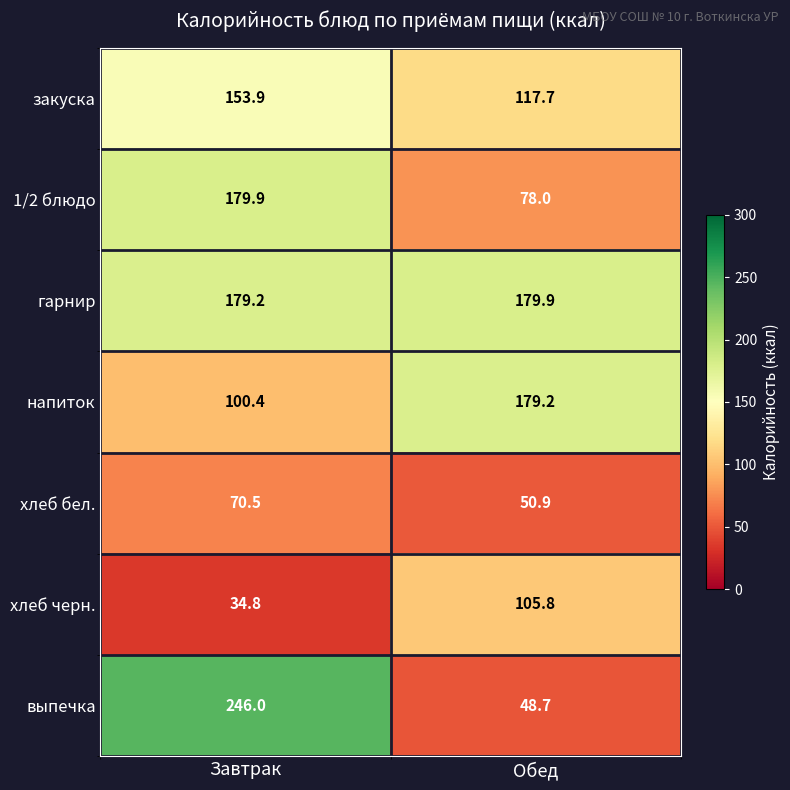

Reading right to left, extract all data points from this chart.

закуска: 117.7	153.9
1/2 блюдо: 78.0	179.9
гарнир: 179.9	179.2
напиток: 179.2	100.4
хлеб бел.: 50.9	70.5
хлеб черн.: 105.8	34.8
выпечка: 48.7	246.0